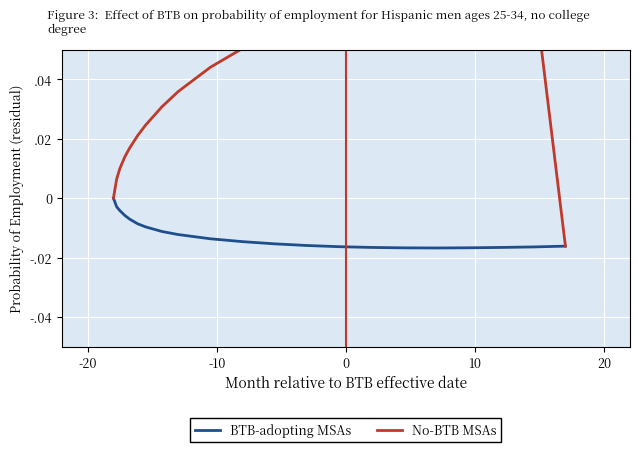

True or false: No-BTB MSAs and BTB-adopting MSAs cross at least once.

False